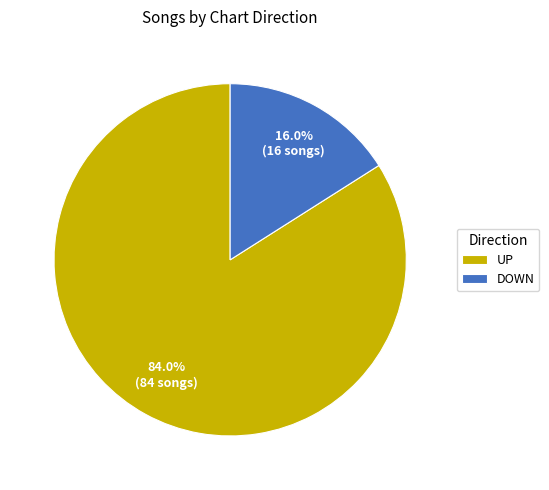

Which category has the smallest portion of the pie?

DOWN